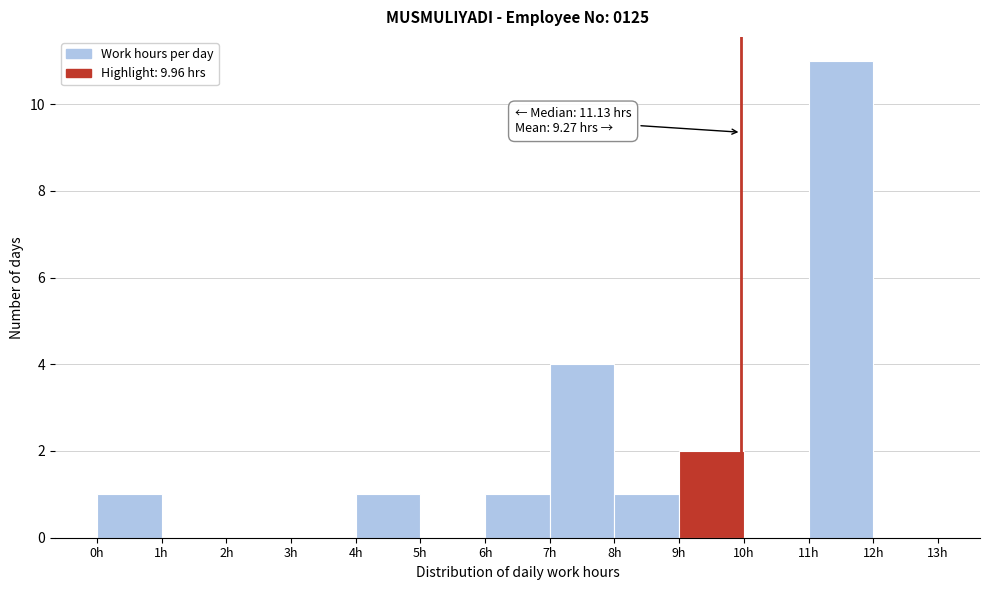

Which range on the x-axis has the tallest bar?

11 to 12